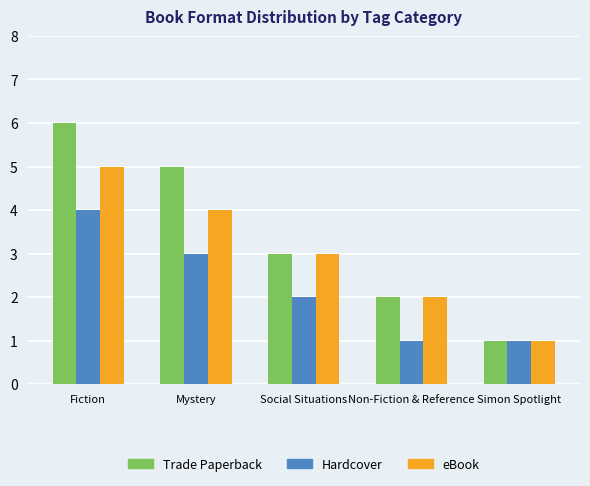

What is the greatest value displayed?

6